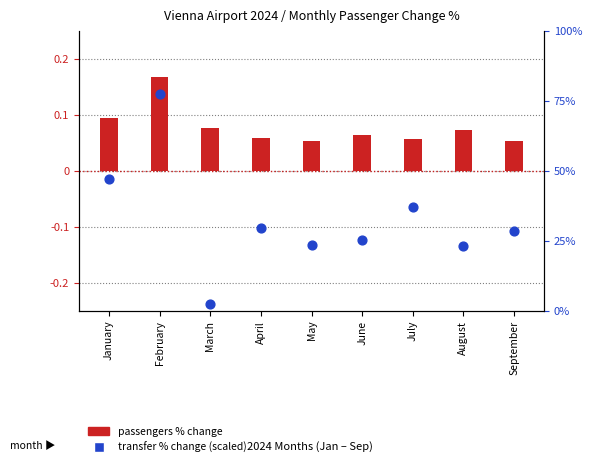

What is the total value across all series at June?

31.8